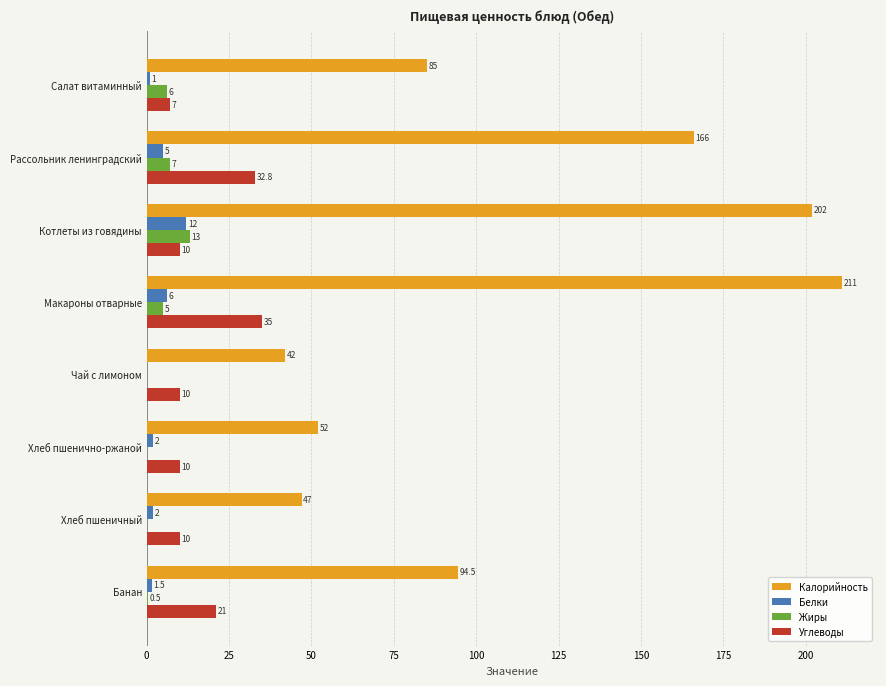

Between Чай с лимоном and Хлеб пшенично-ржаной, which series saw the biggest shift?

Калорийность